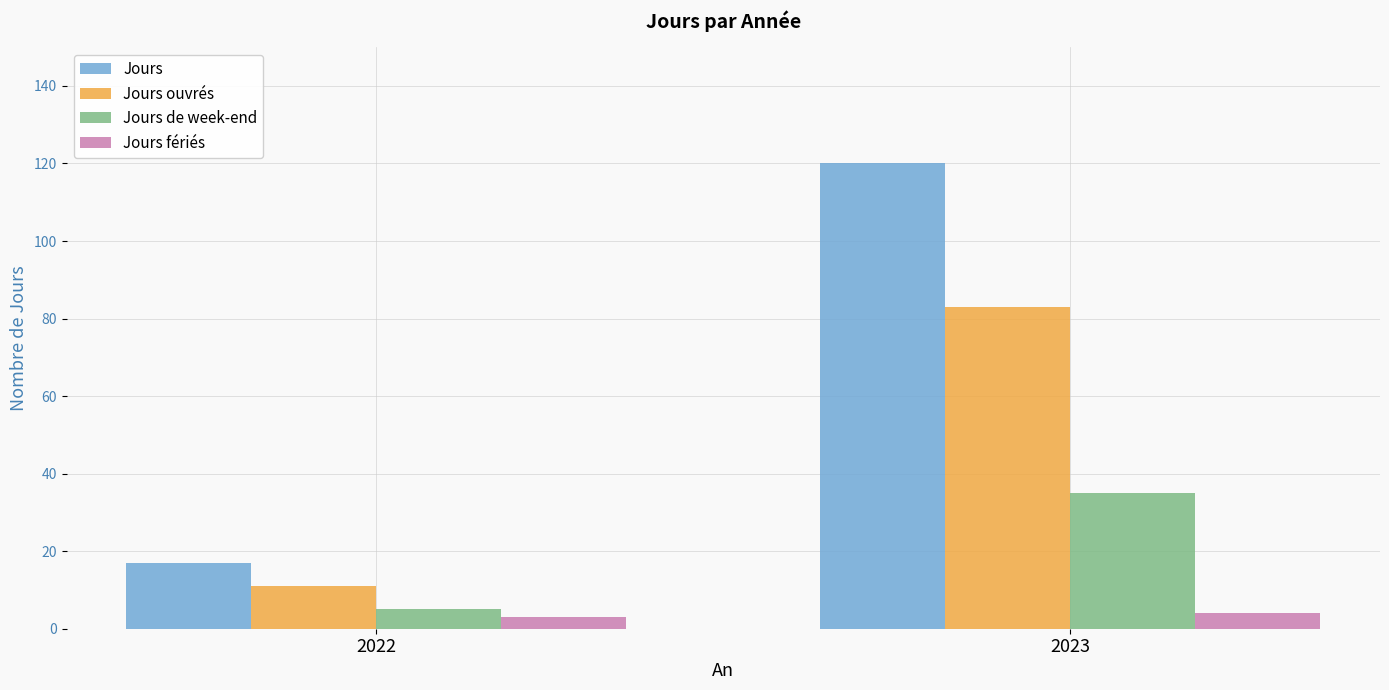

What is the value of the Jours fériés bar at the 2nd from the left?

4